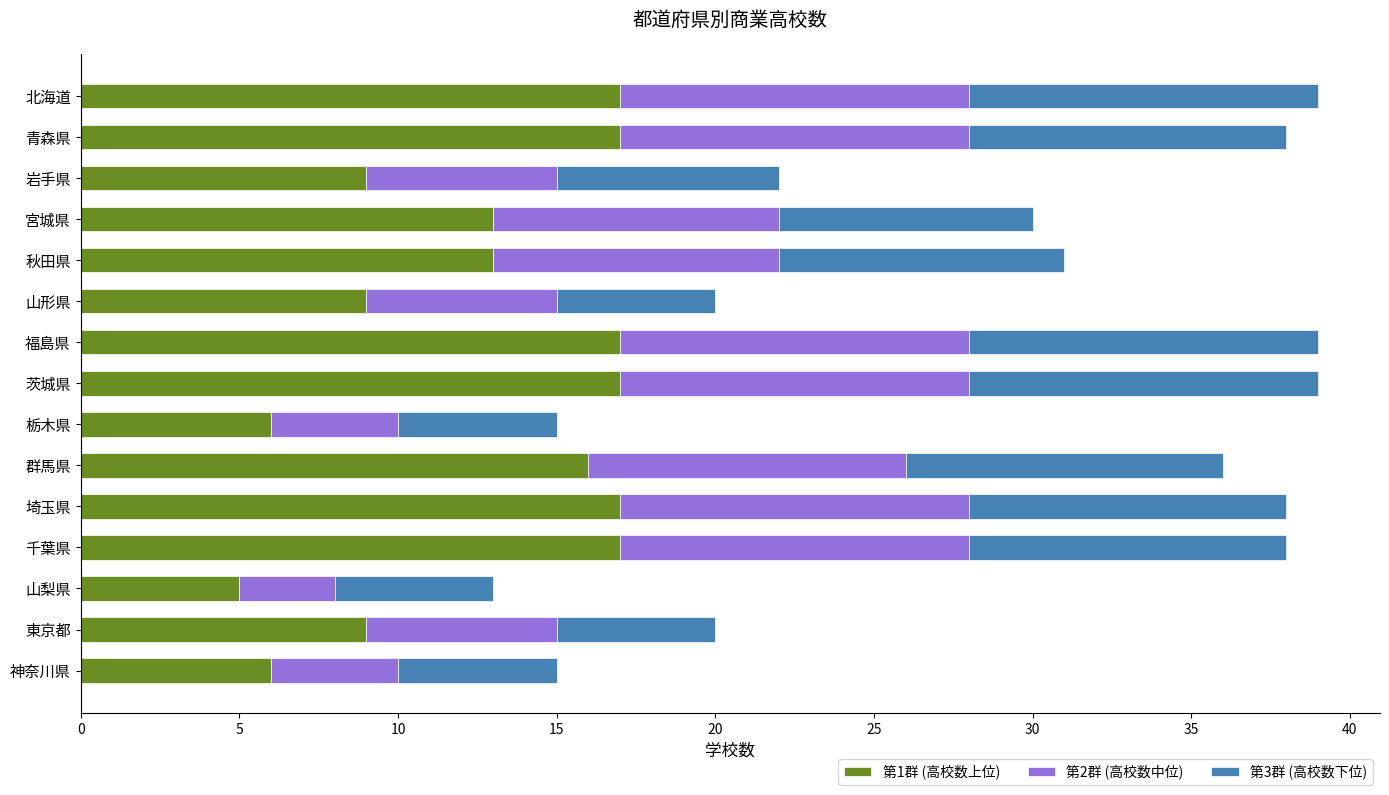

What is the sum of the 第1群 (高校数上位) values at 秋田県 and 群馬県?

29